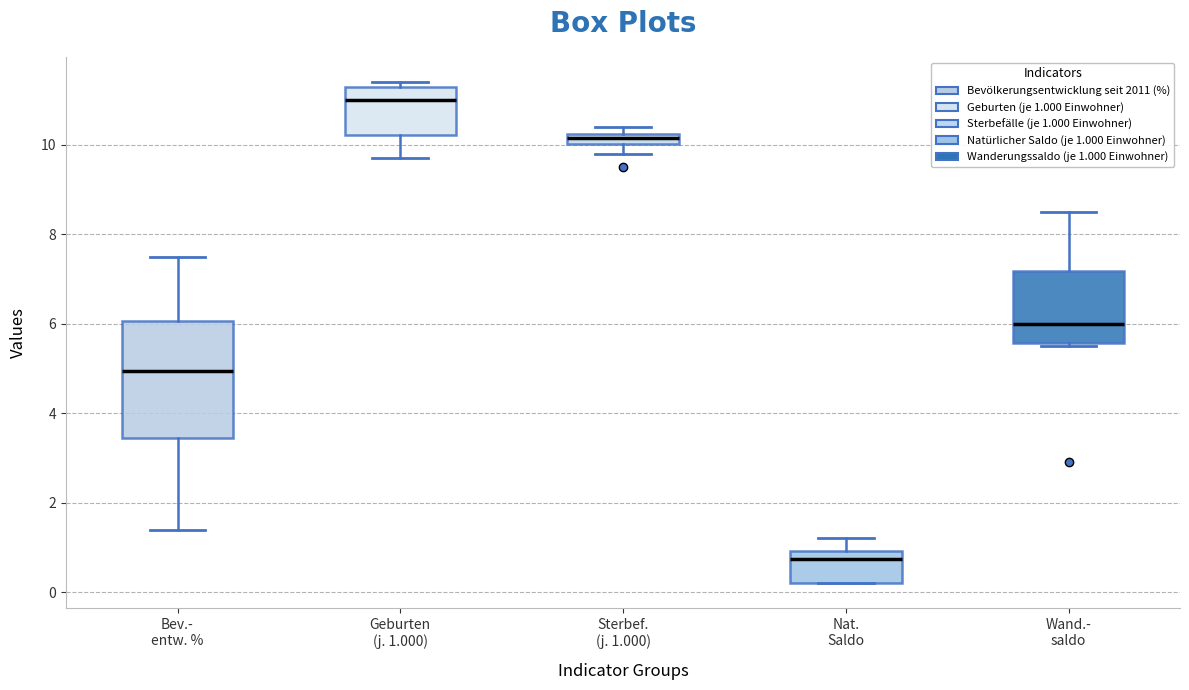

Comparing the boxes themselves (not the whiskers), which one is the tallest?

Bev.- entw. %